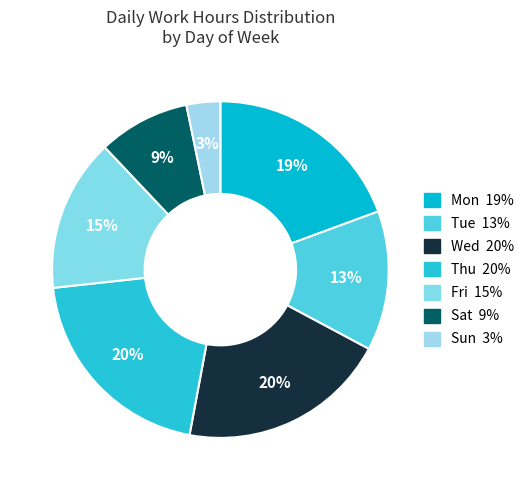

Does any single category account for the majority?

No